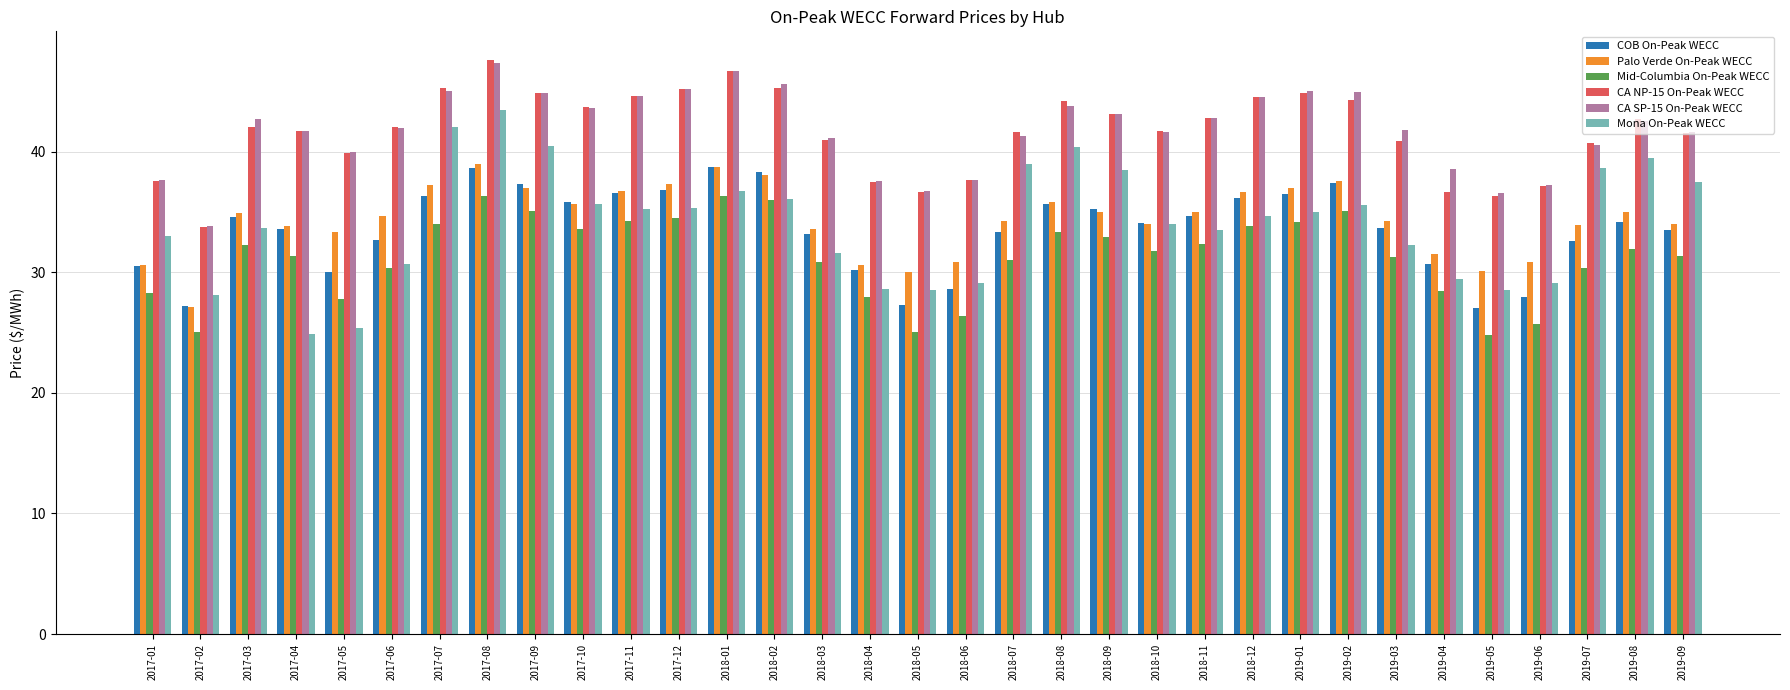

At which label does CA NP-15 On-Peak WECC first exceed 42?

2017-03